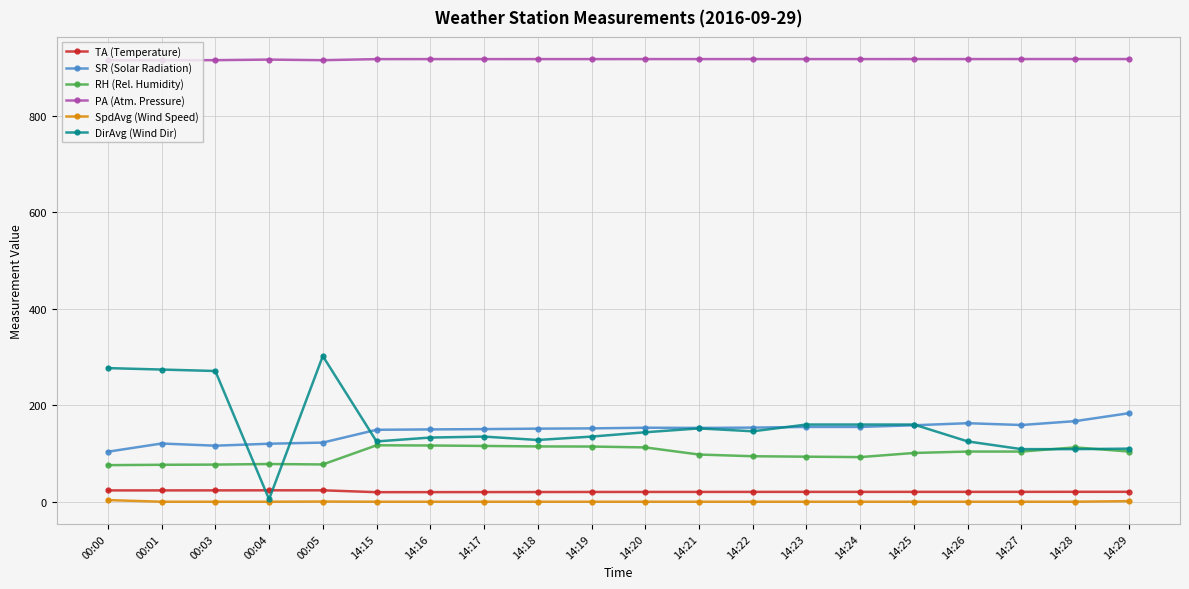

The SR (Solar Radiation) series shows 155.0 at 14:23. True or false?

True